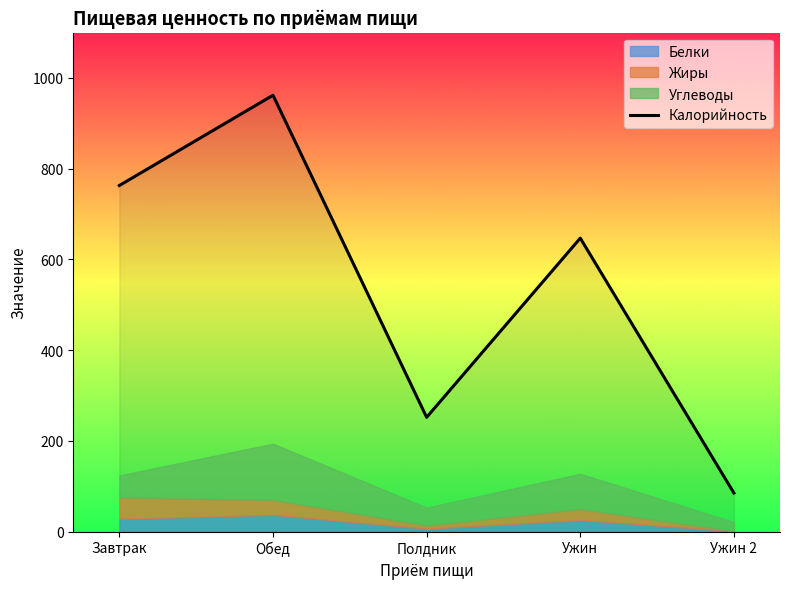

What is the minimum value shown in the chart?

85